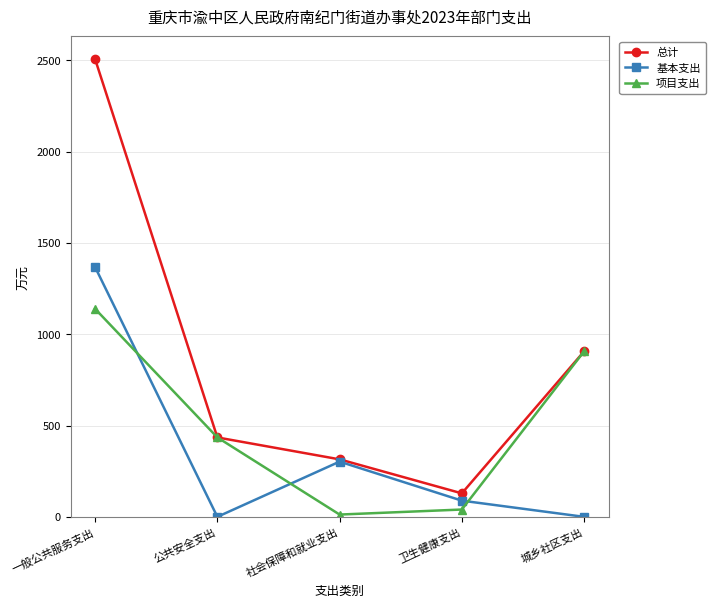

Rank the series by their maximum value, from lowest to highest.

项目支出, 基本支出, 总计